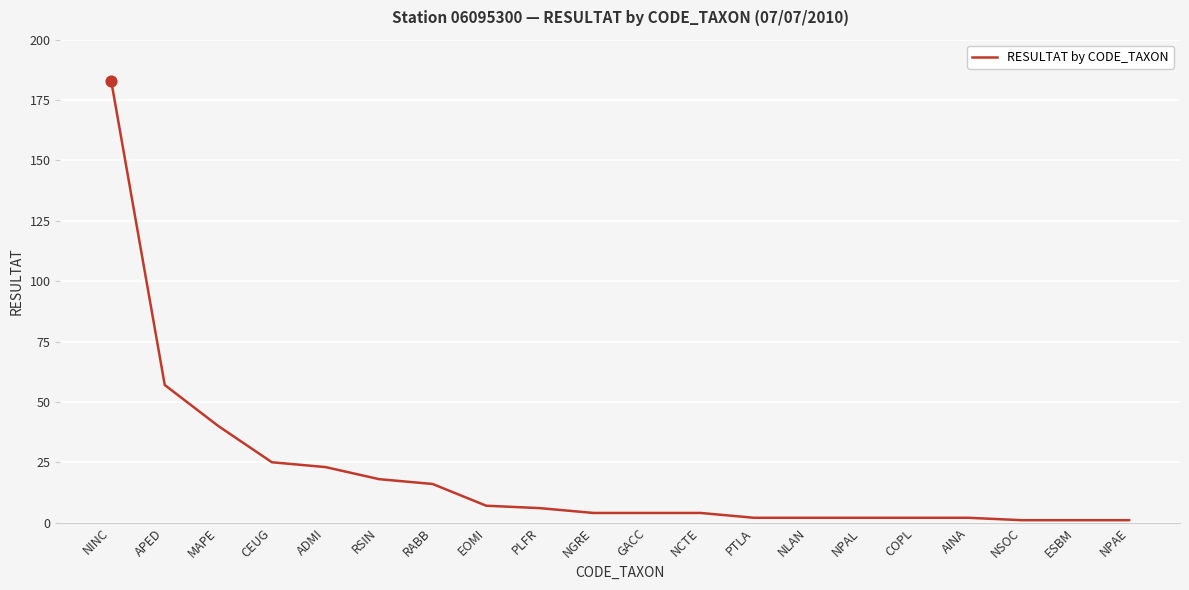

What is the change in value from COPL to NSOC?

-1